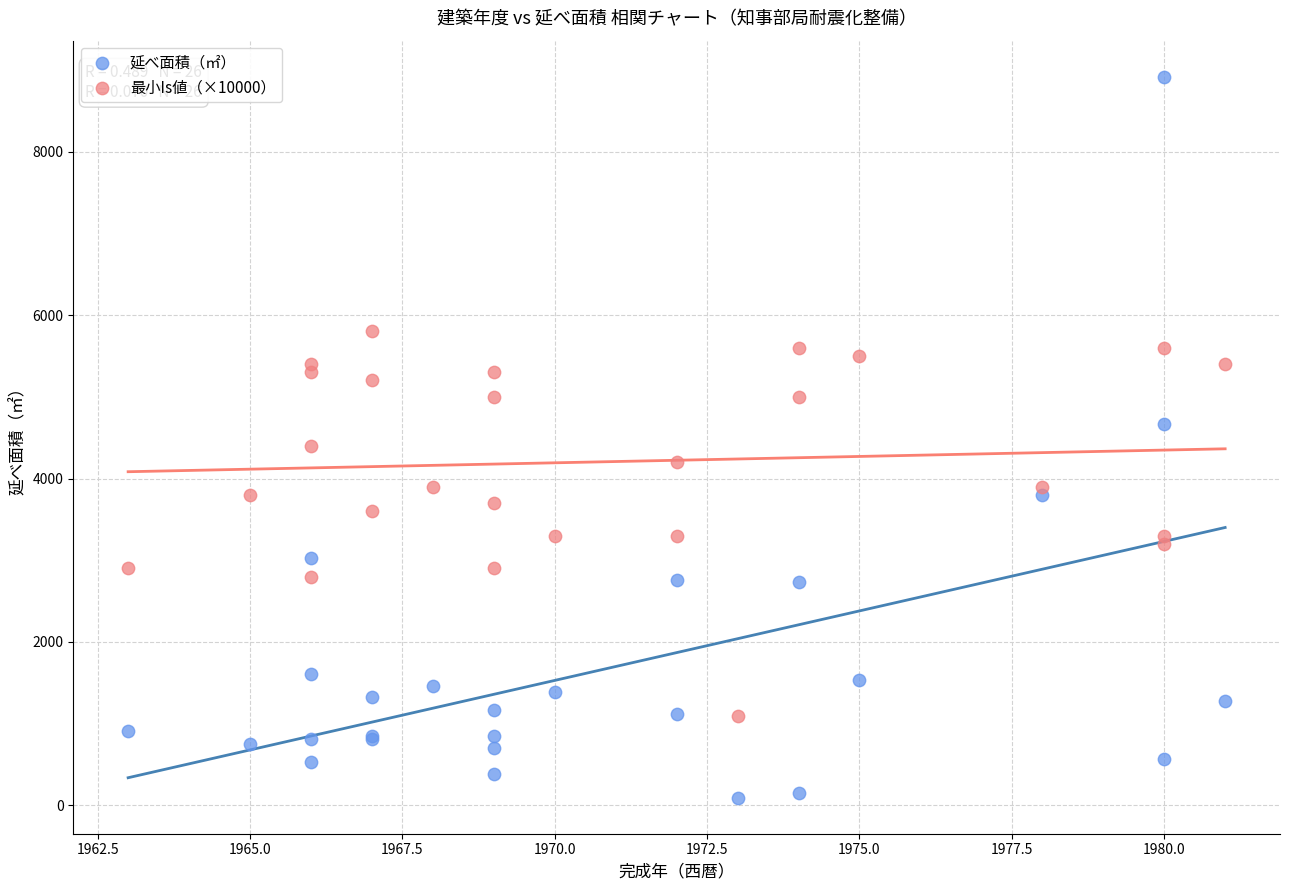

What are all the series names shown in the legend?

延べ面積（㎡）, 最小Is値（×10000）